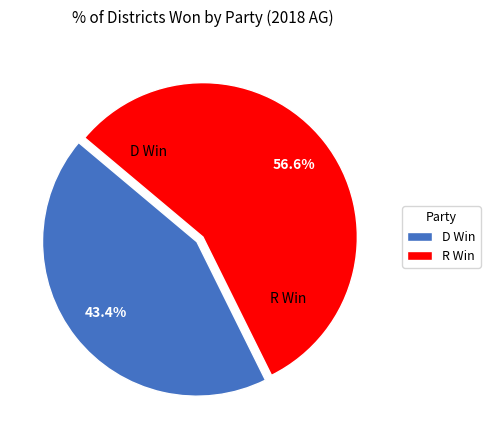

How many segments does this pie chart have?

2